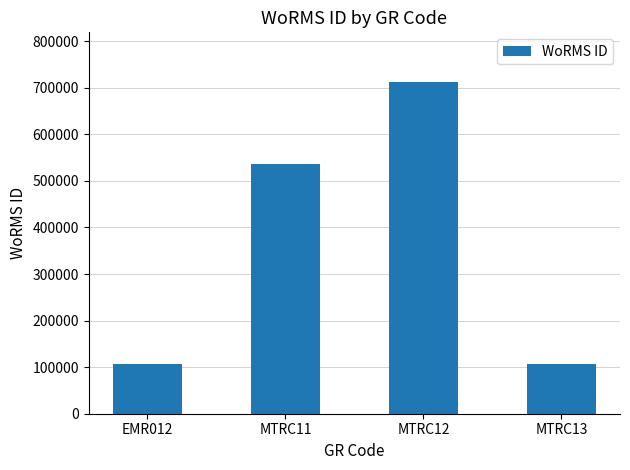

What is the change in value from EMR012 to MTRC12?

+606045